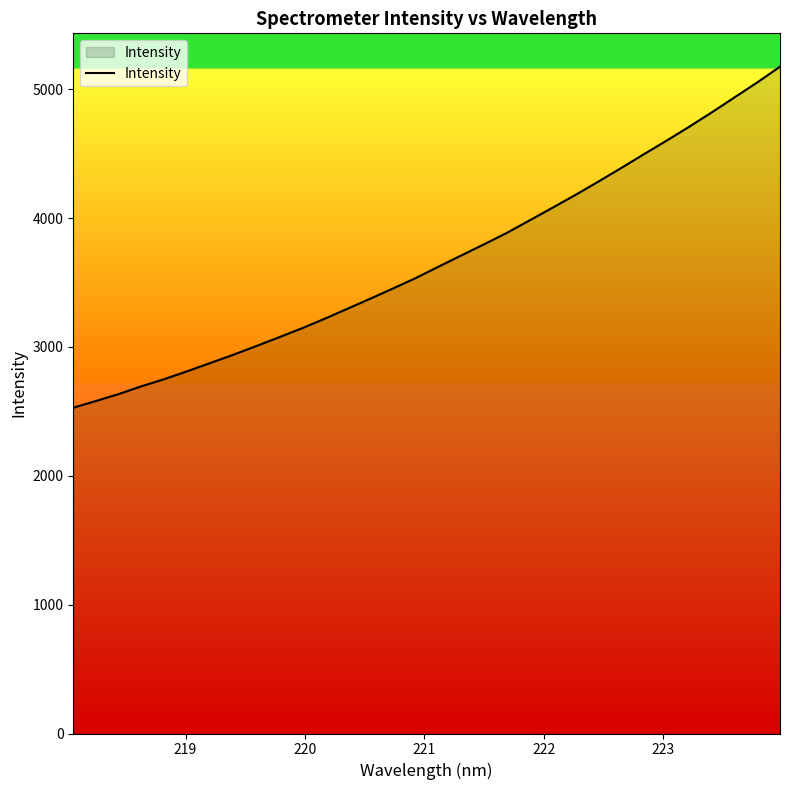

How many lines are shown in the chart?

1